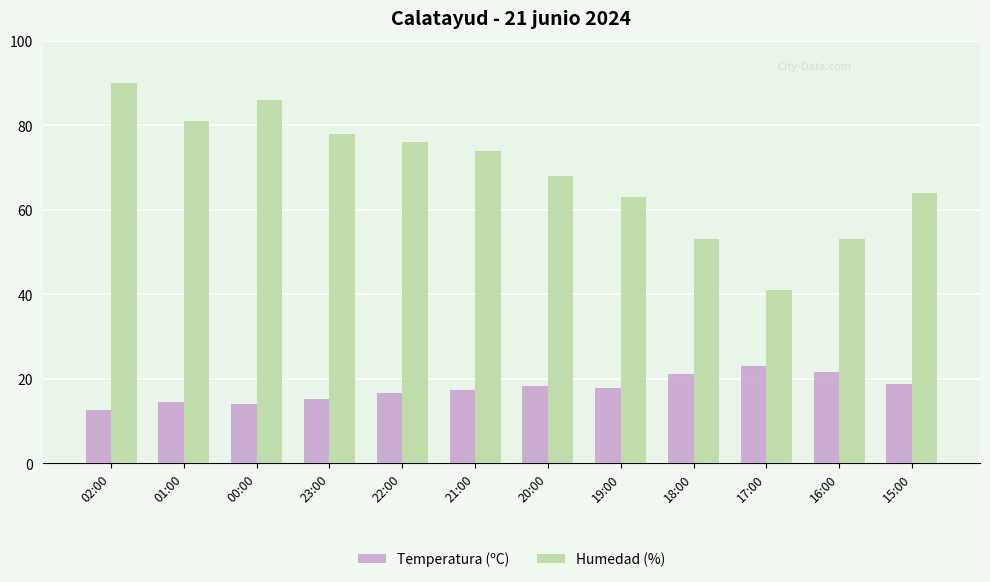

What value does the Temperatura (ºC) series have at 02:00?

12.7